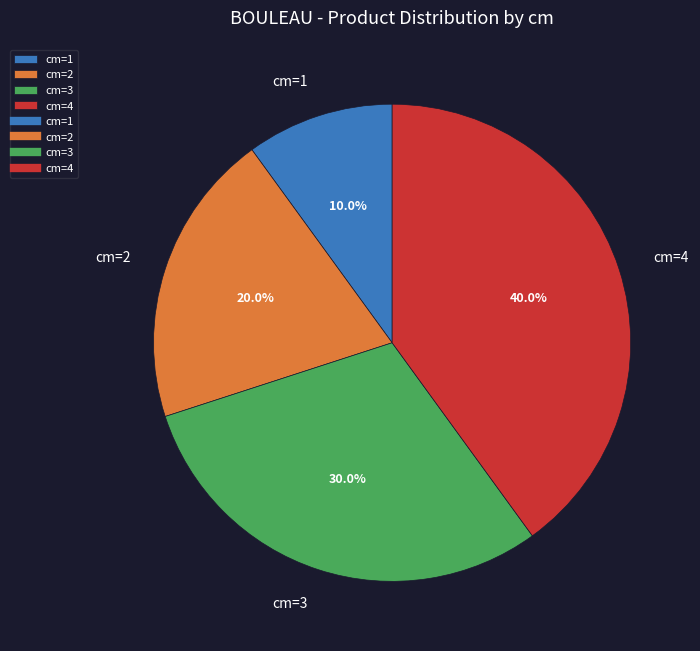

Which slice is the smallest?

cm=1